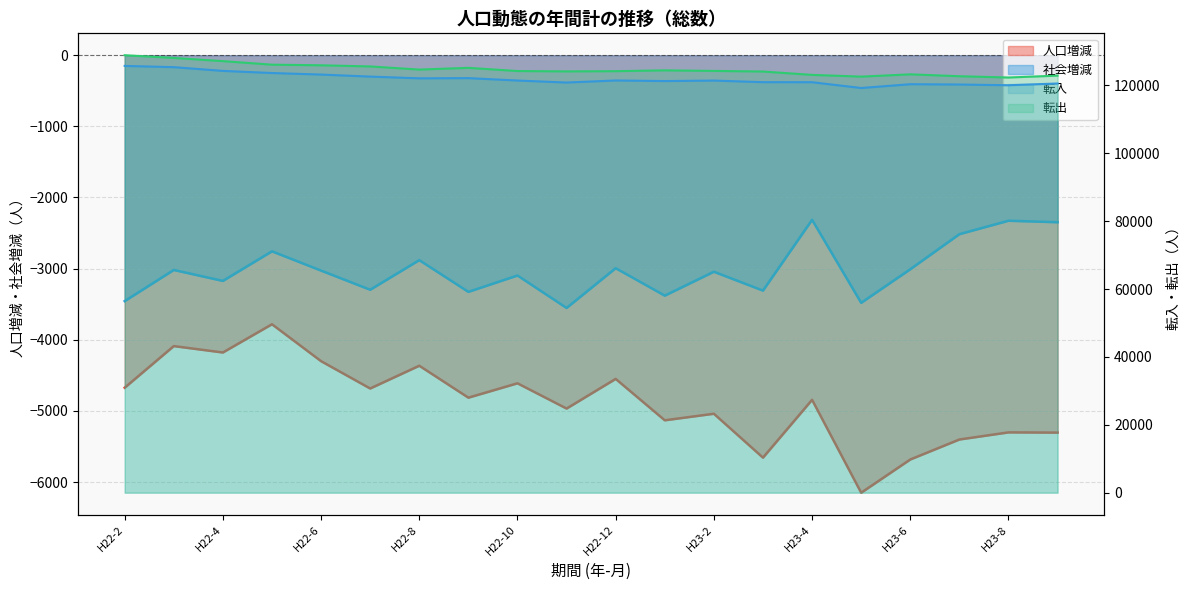

What is the difference between the 転入 values at H22-3 and H23-5?

6139